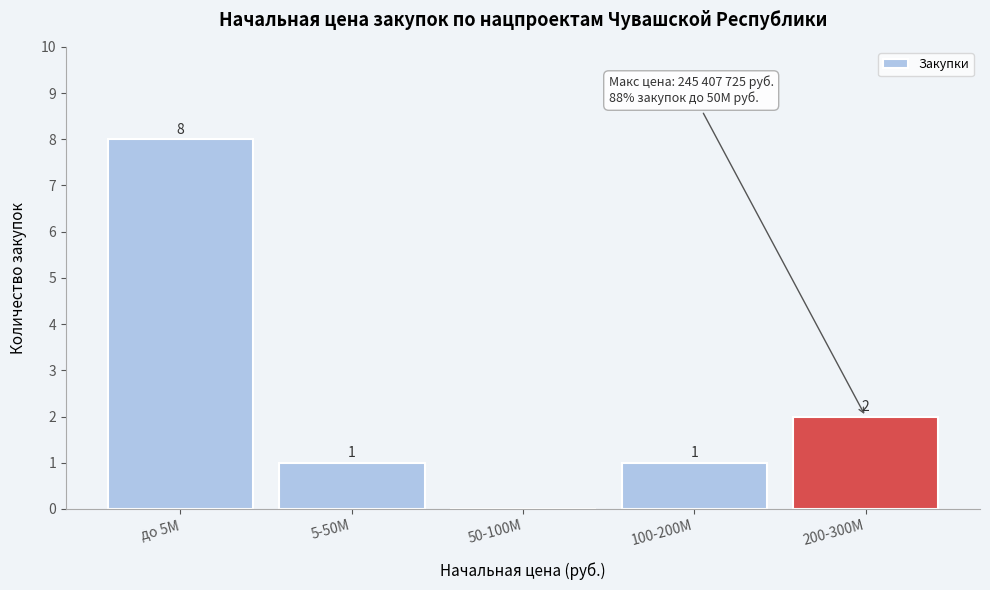

Reading right to left, extract all data points from this chart.

200-300M=2	100-200M=1	50-100M=0	5-50M=1	до 5M=8